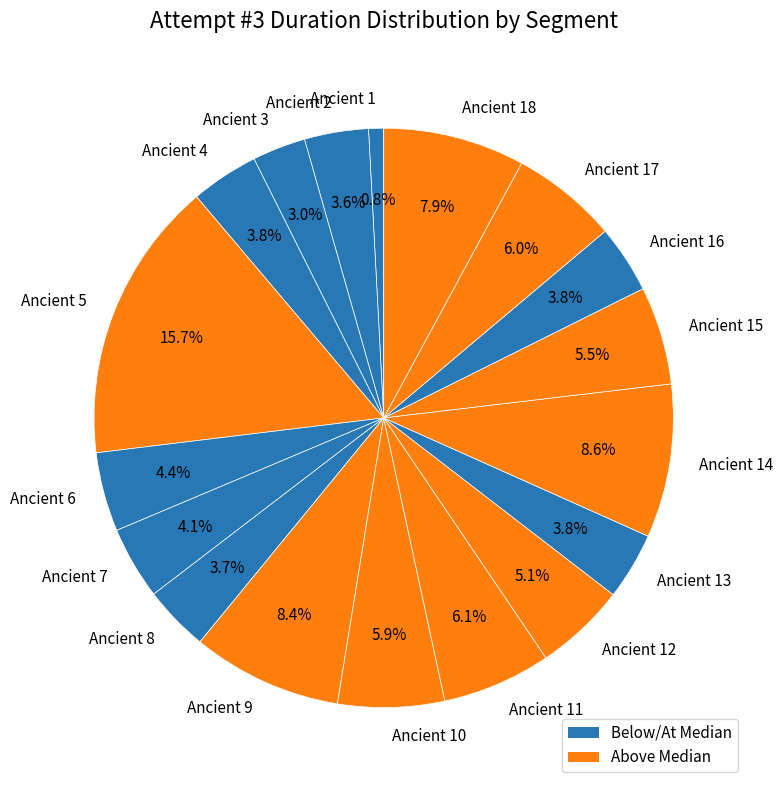

The Ancient 15 slice represents 1% of the pie. True or false?

False